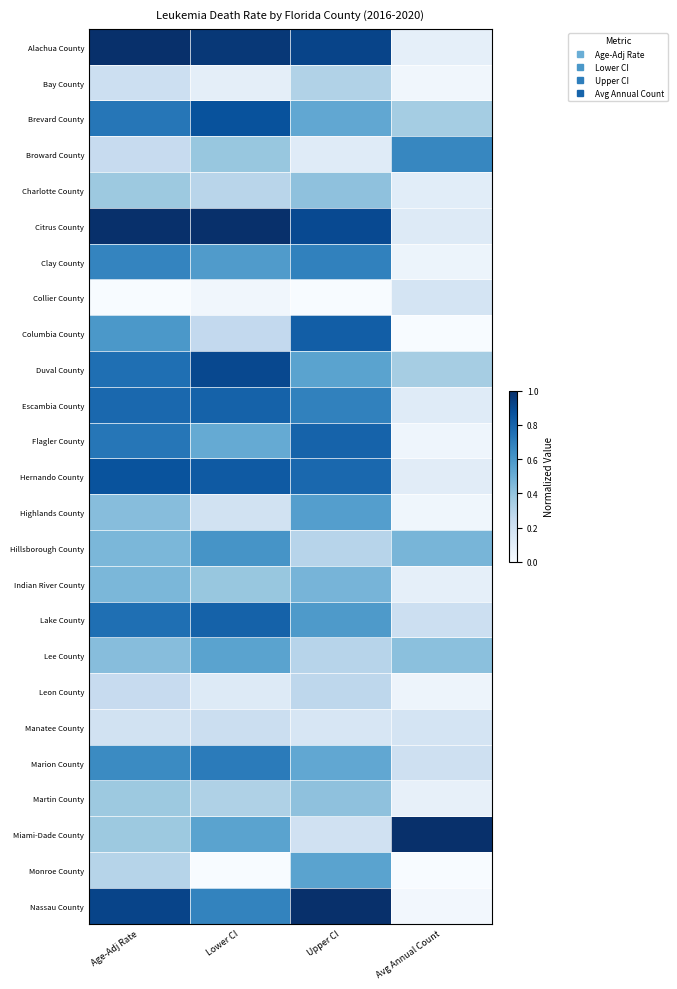

What is the greatest value displayed?

1.0